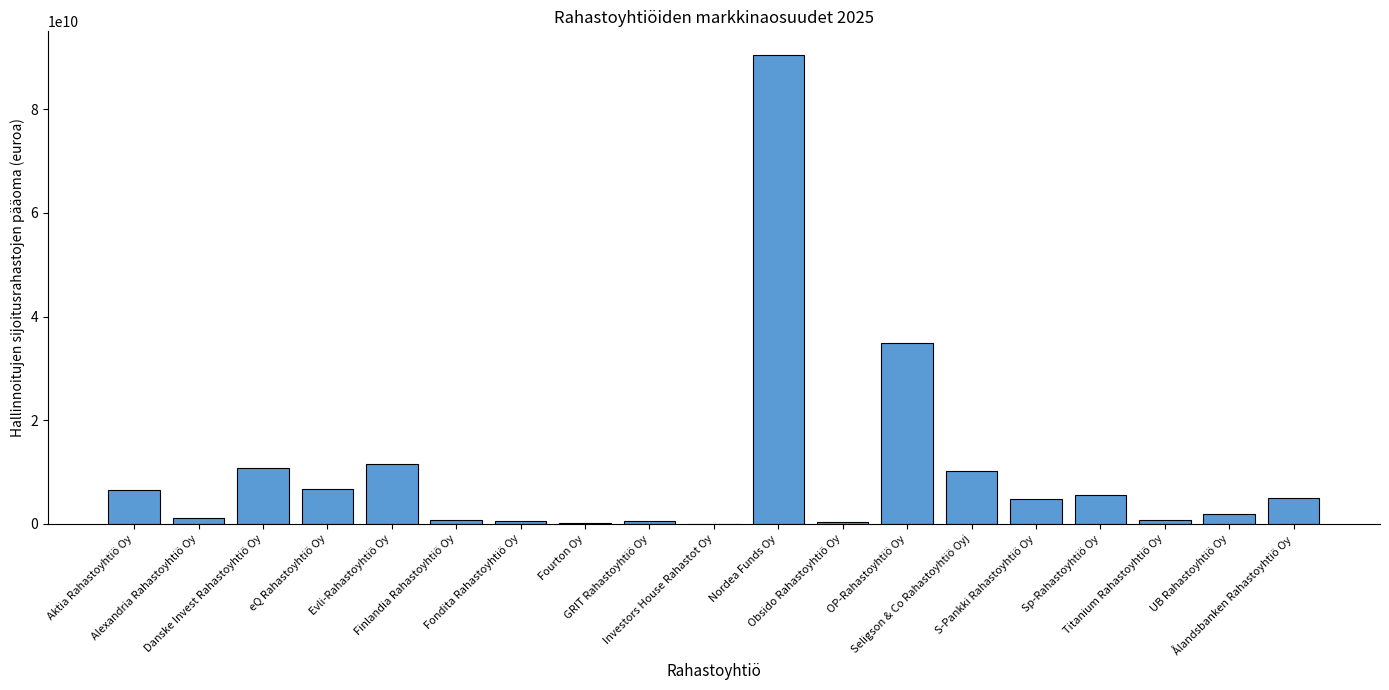

What is the greatest value displayed?

90478153816.7